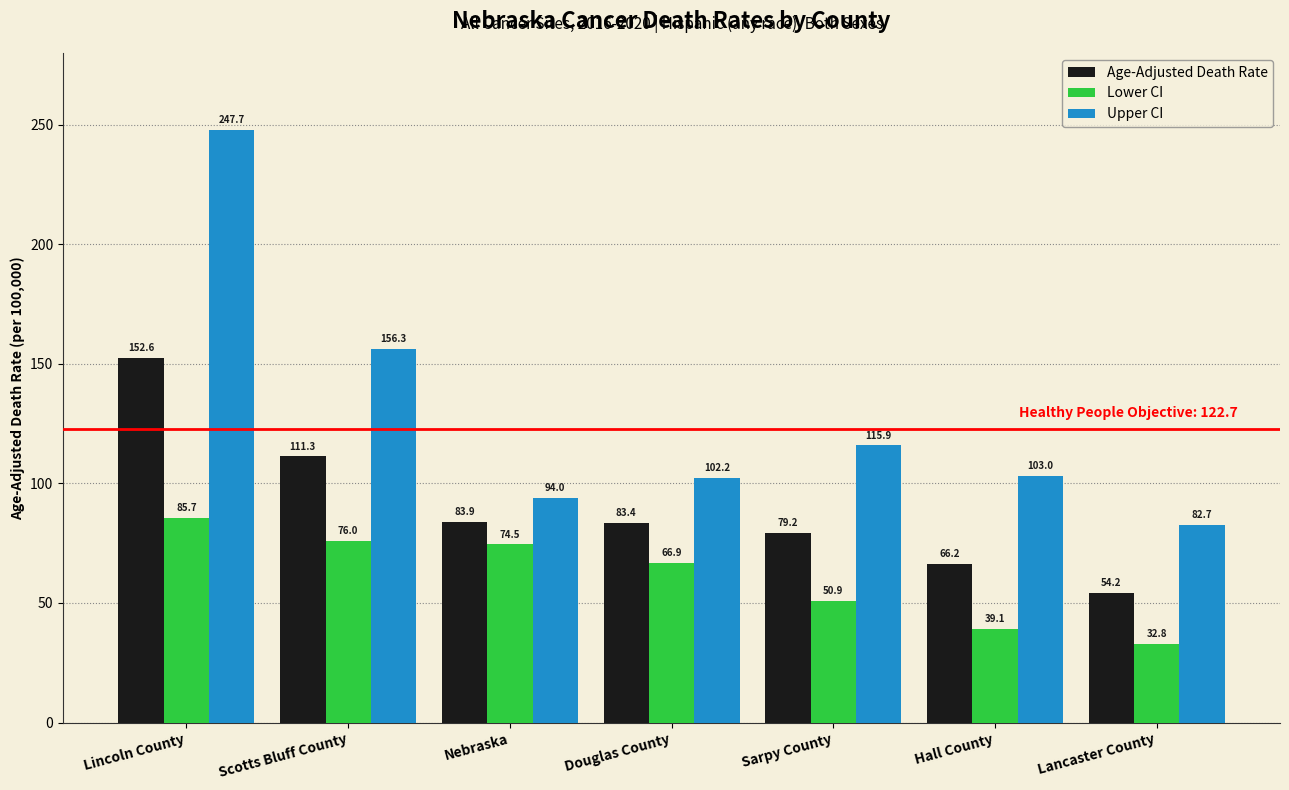

Which series has the largest range (max minus min)?

Upper CI